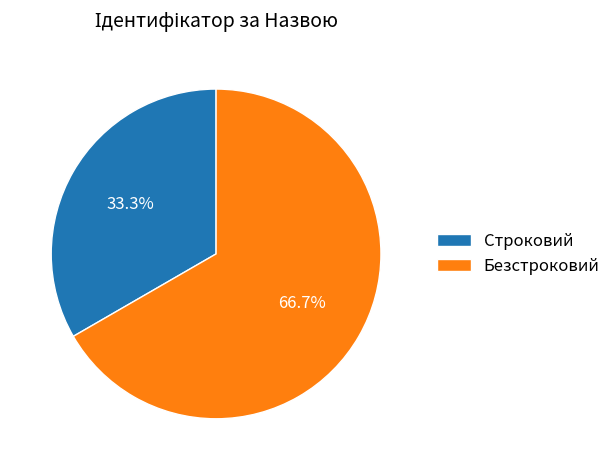

What is the ratio of the value at Безстроковий to the value at Строковий?

2.0